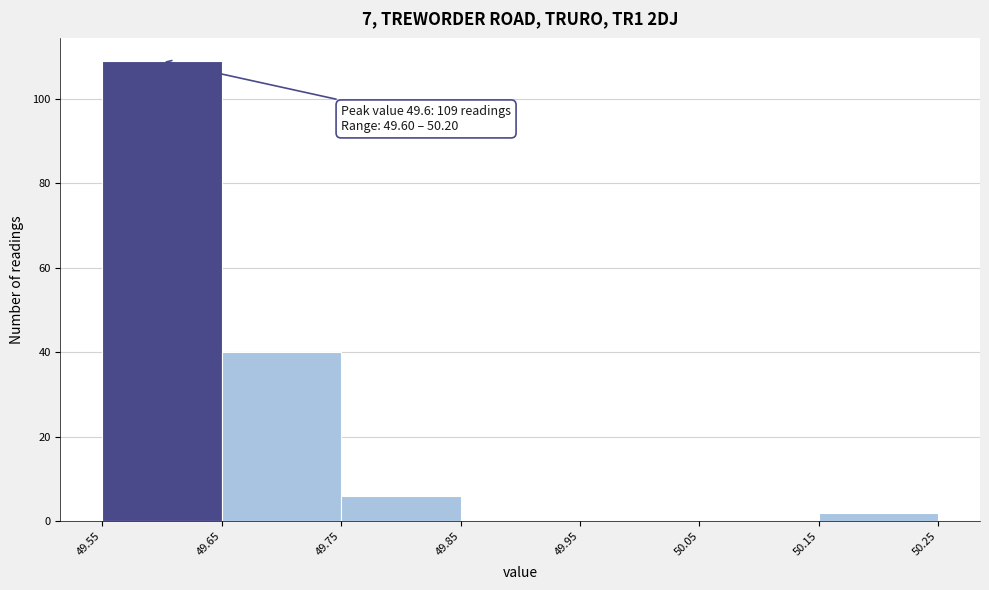

Over which range of the x-axis is the bar tallest?

49.55 to 49.65